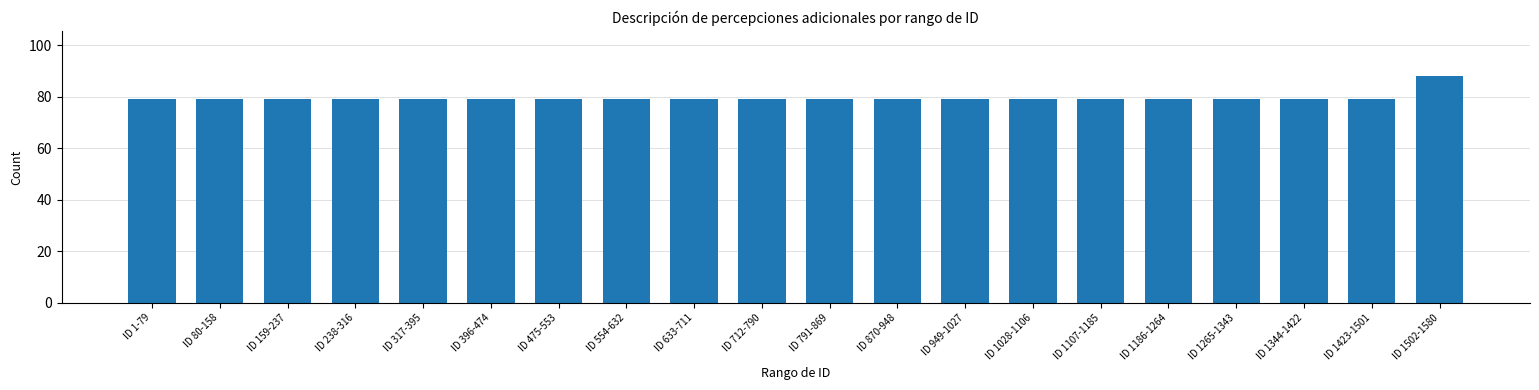

Read the value at ID 159-237.

79